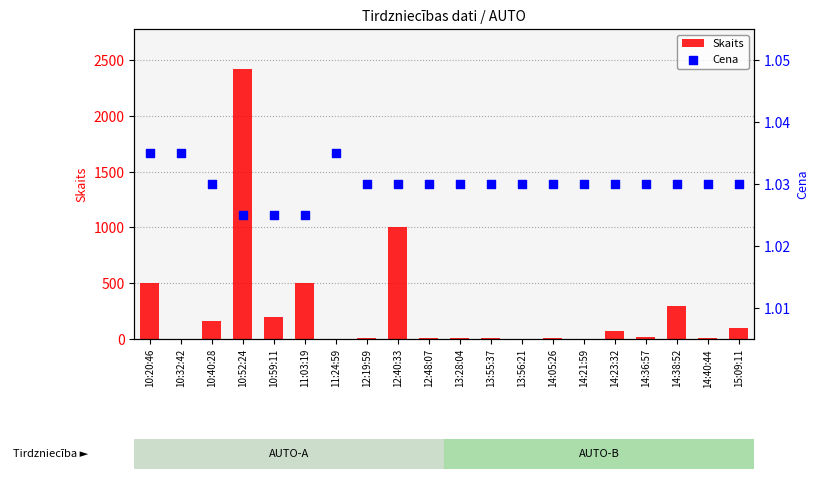

Which series has the largest total across all categories?

Skaits